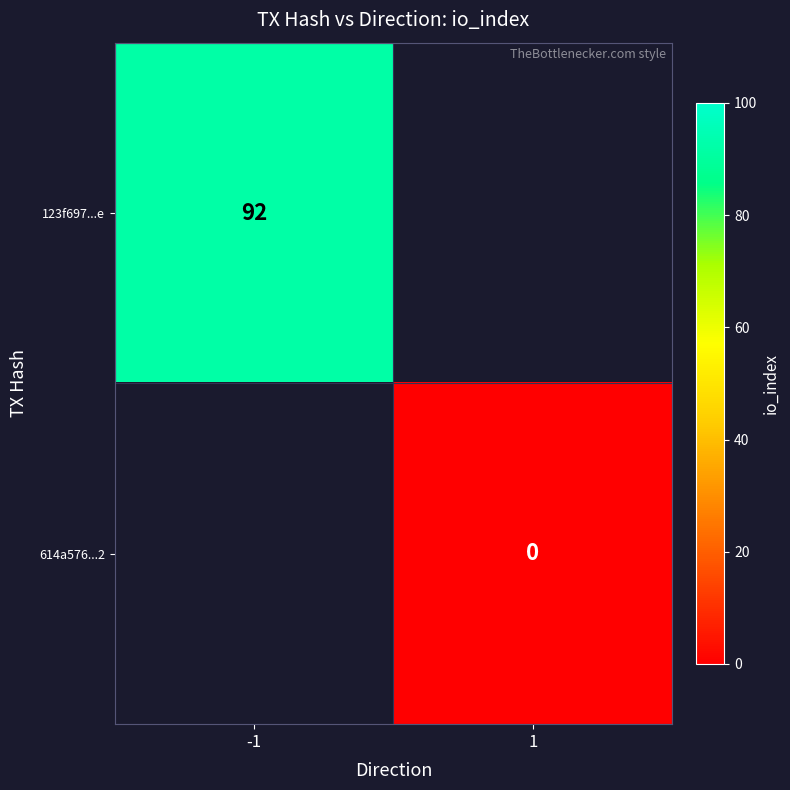

True or false: 123f697...e has a value of 140 at -1.

False